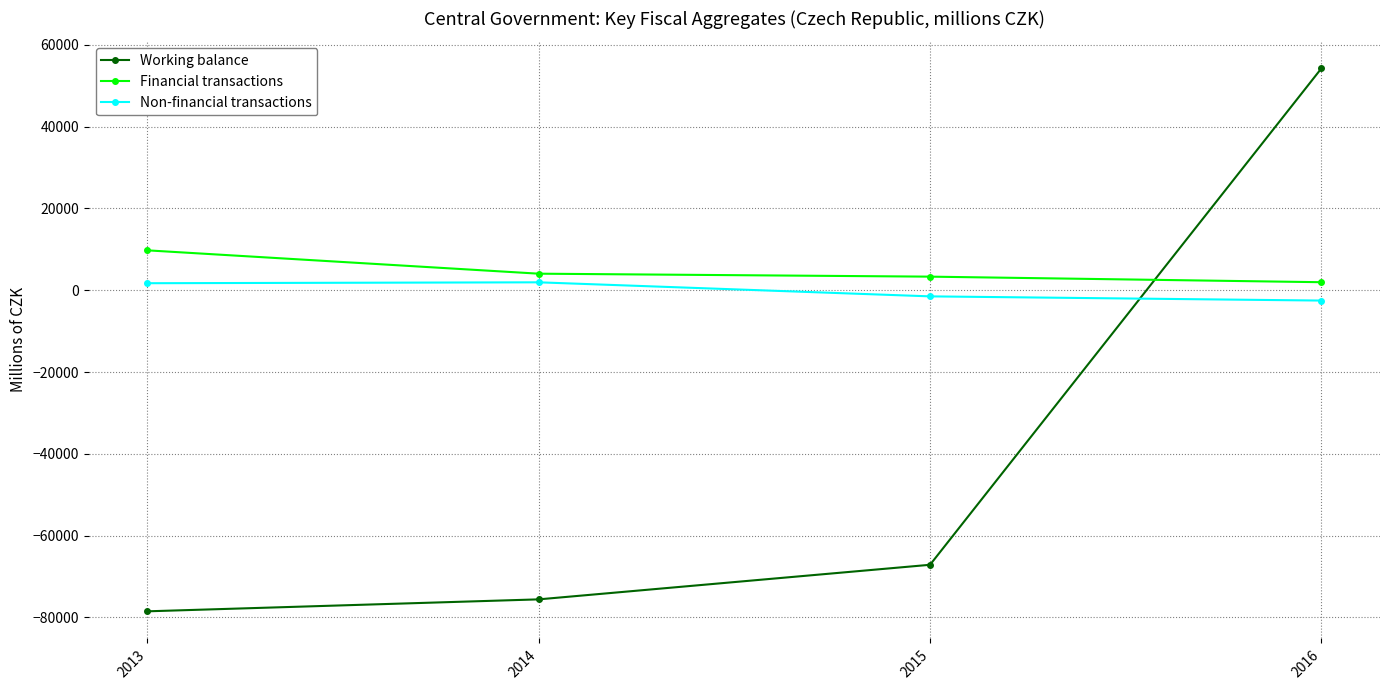

Which series ends up on top after the final intersection of Working balance and Non-financial transactions?

Working balance